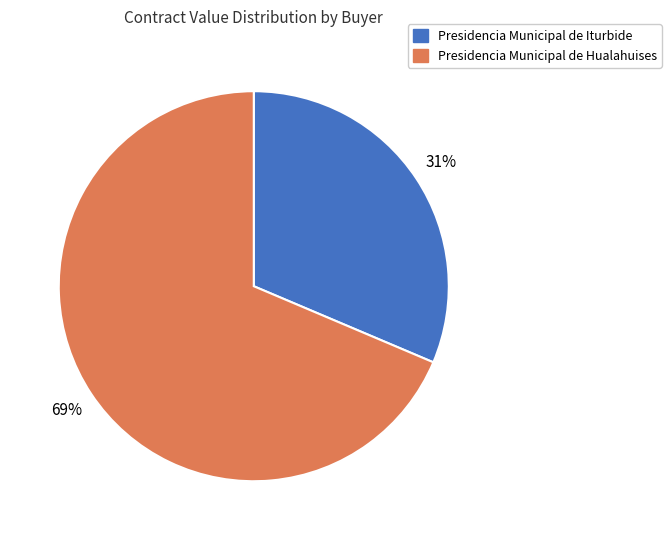

Is there a majority slice in this chart?

Yes